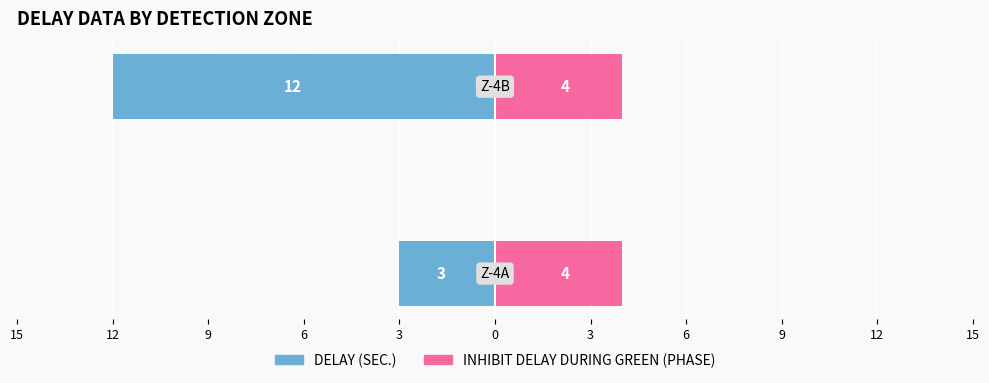

True or false: DELAY (SEC.) has a value of -12.0 at 12.

True